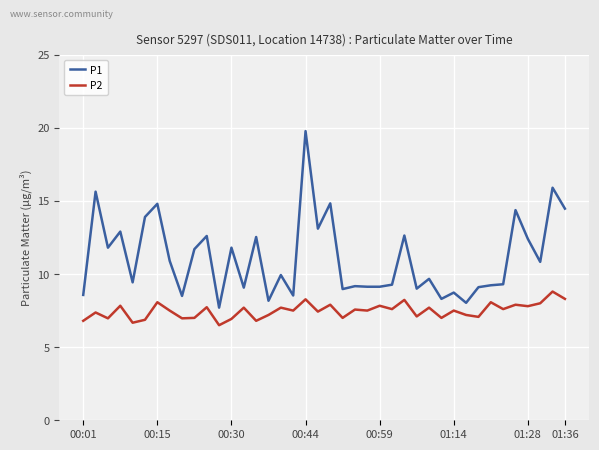

Which series has the widest spread of values?

P1